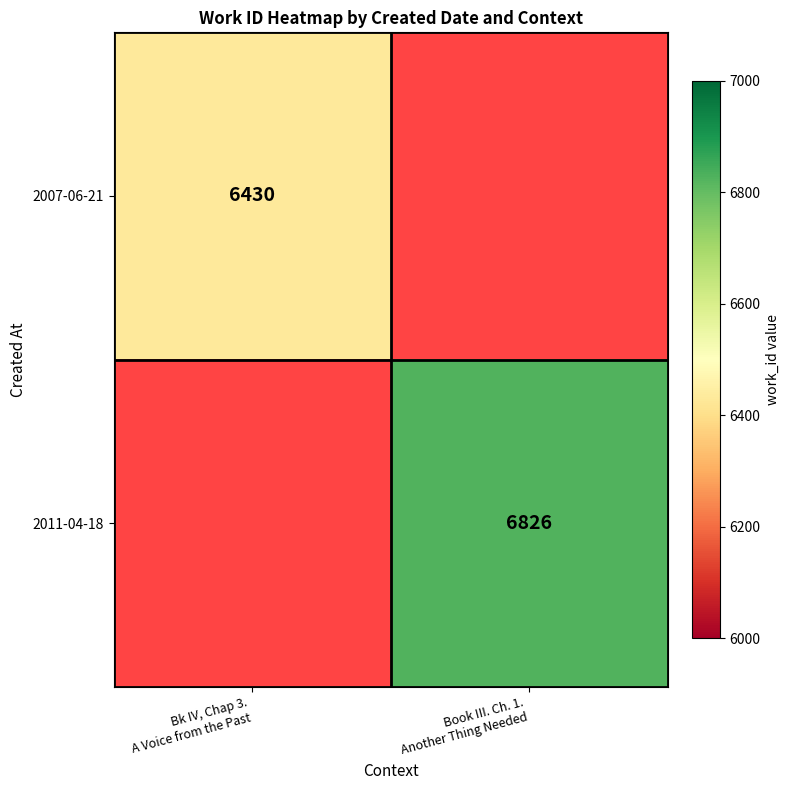

At Book III. Ch. 1. Another Thing Needed, list the series in order from largest to smallest.

2007-06-21, 2011-04-18